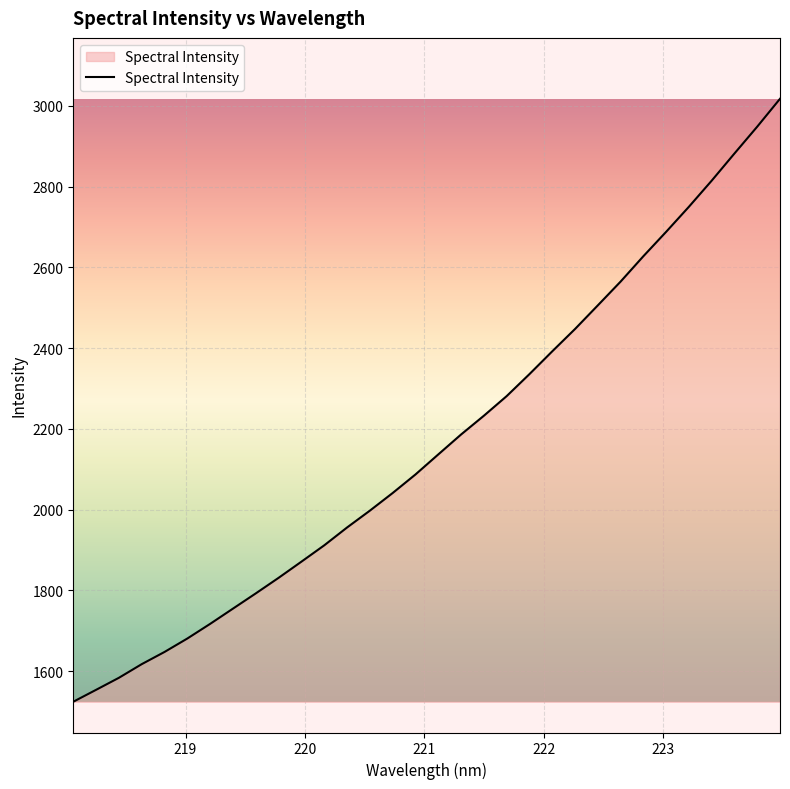

Does the chart have visible grid lines?

Yes